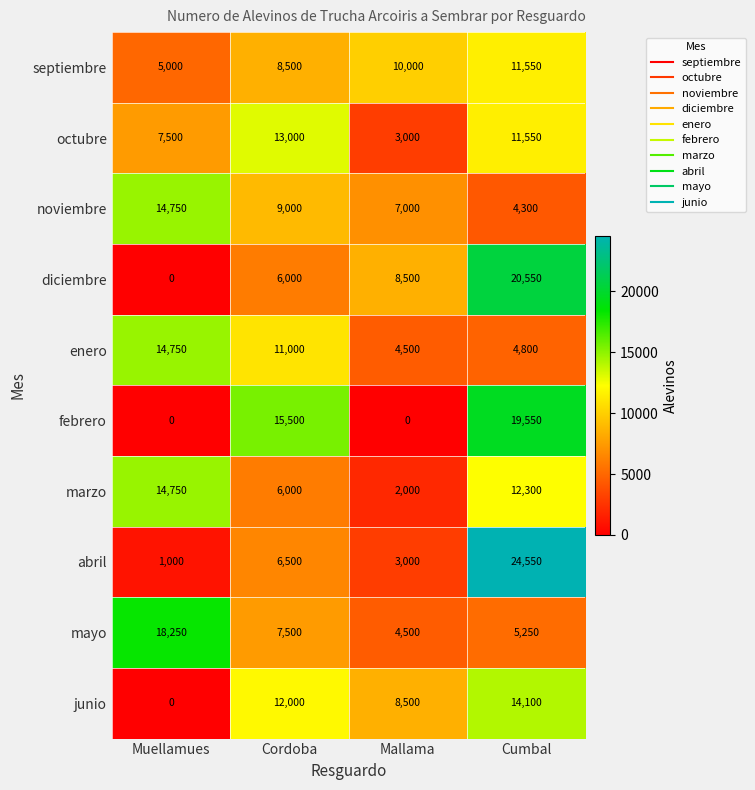

True or false: mayo has a value of 7500 at Cordoba.

True